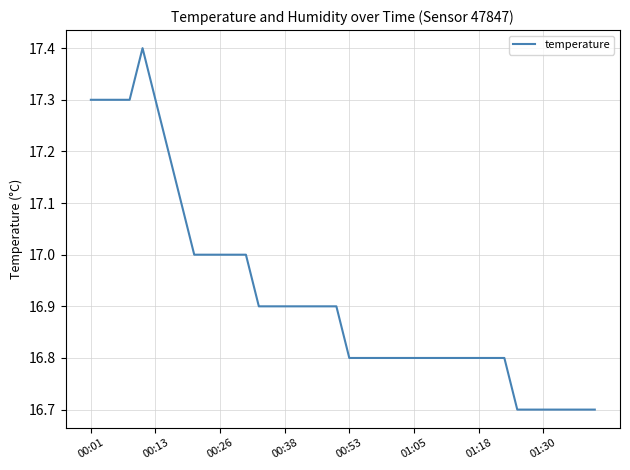

What is the greatest value displayed?

17.4